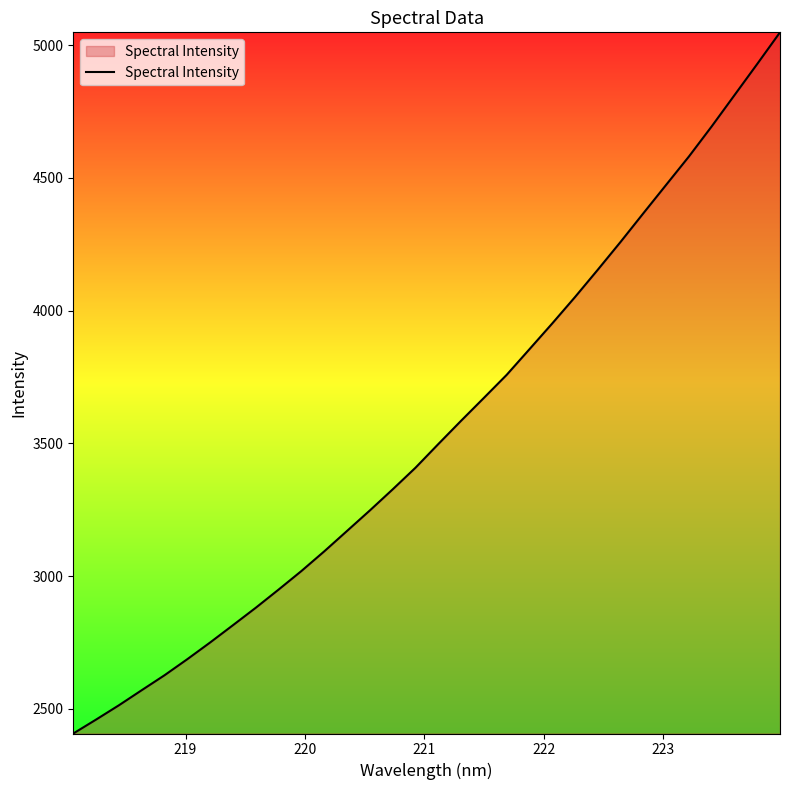

What is the maximum value shown in the chart?

5048.7